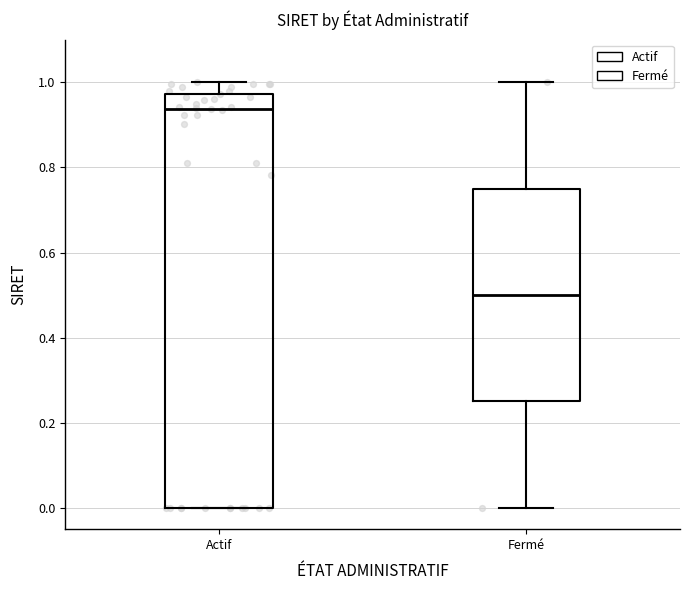

Where does the upper whisker of the box for Fermé end on the y-axis? The values are not printed on the chart, so give them approximately, as read against the axis.

1.00